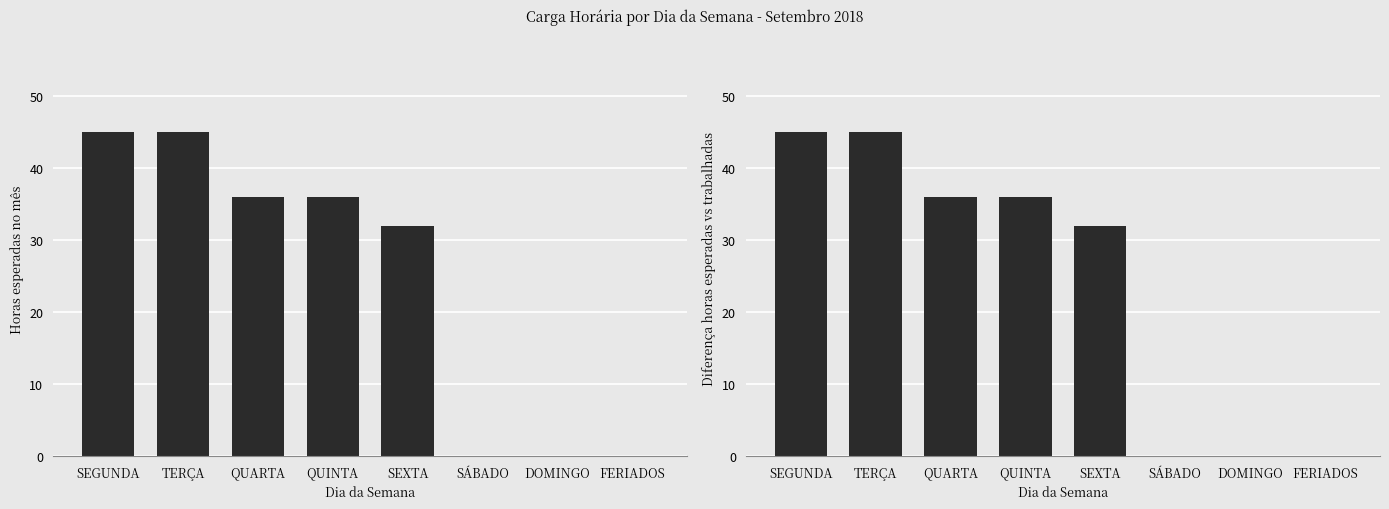

Reading right to left, list all the values displayed in this chart.

Horas Esperadas: 0	0	0	32	36	36	45	45
Diferença de Horas: 0	0	0	32	36	36	45	45